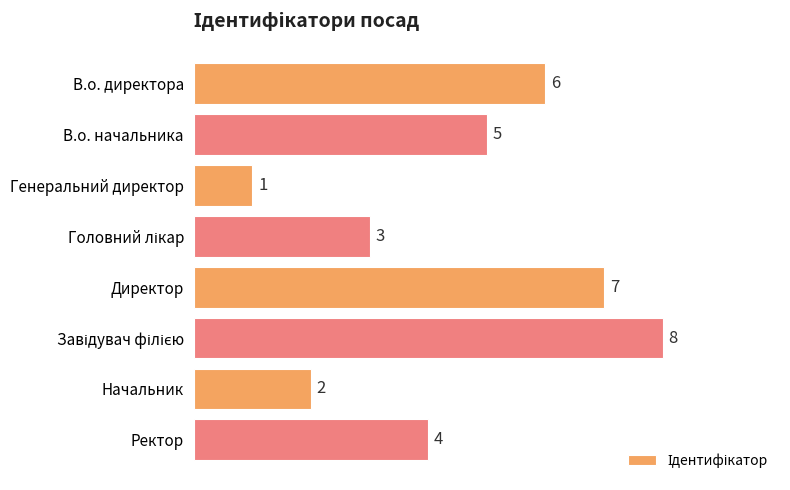

How many data points does each series have?

8